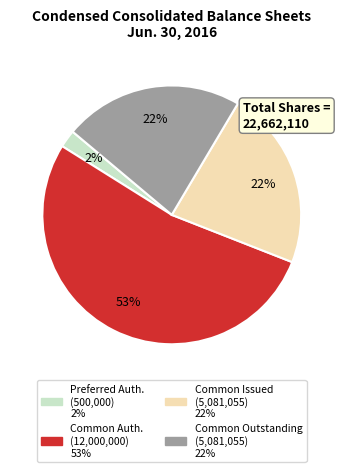

Does any single category account for the majority?

Yes